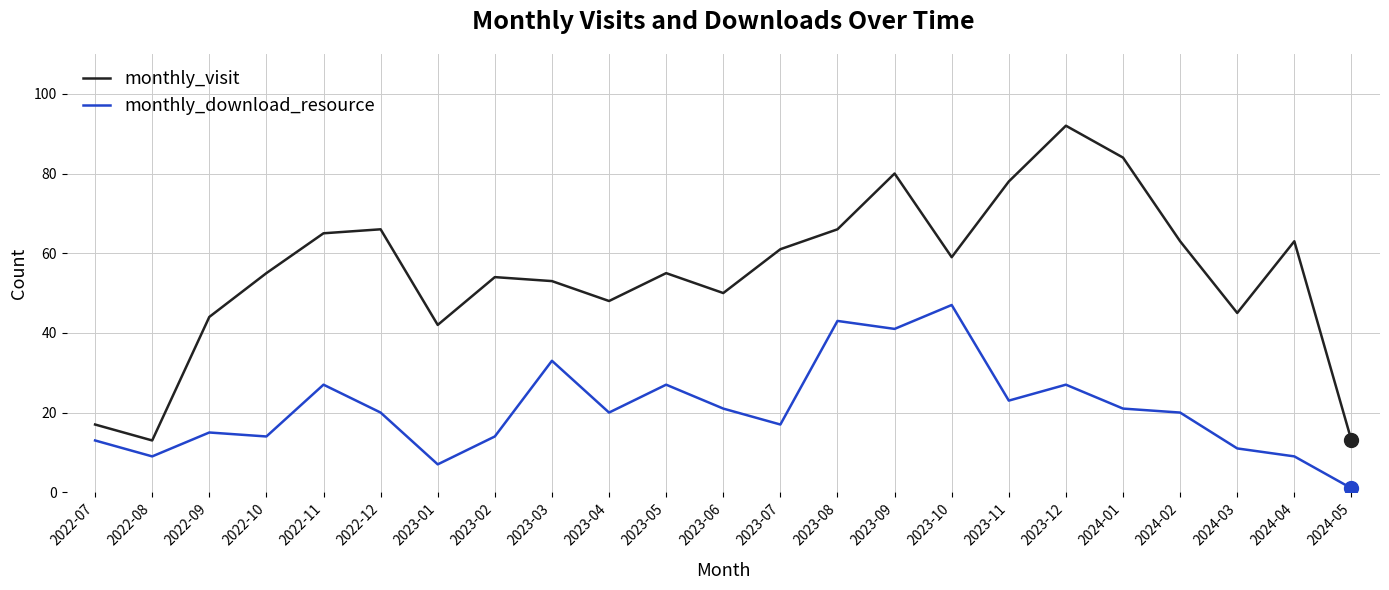

Rank the series by their average value, from lowest to highest.

monthly_download_resource, monthly_visit